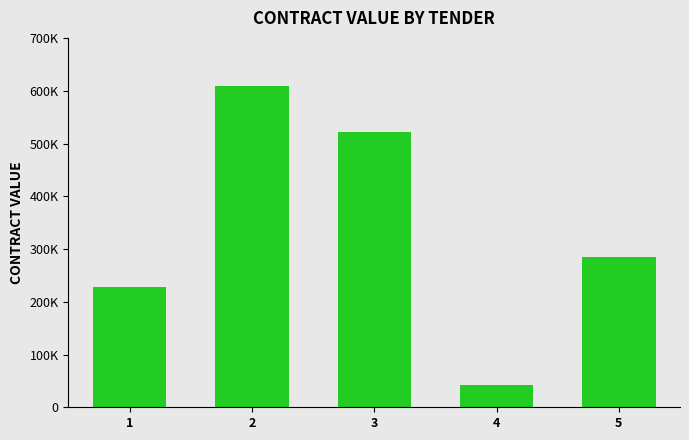

List the labels in order of value, largest first.

2, 3, 5, 1, 4